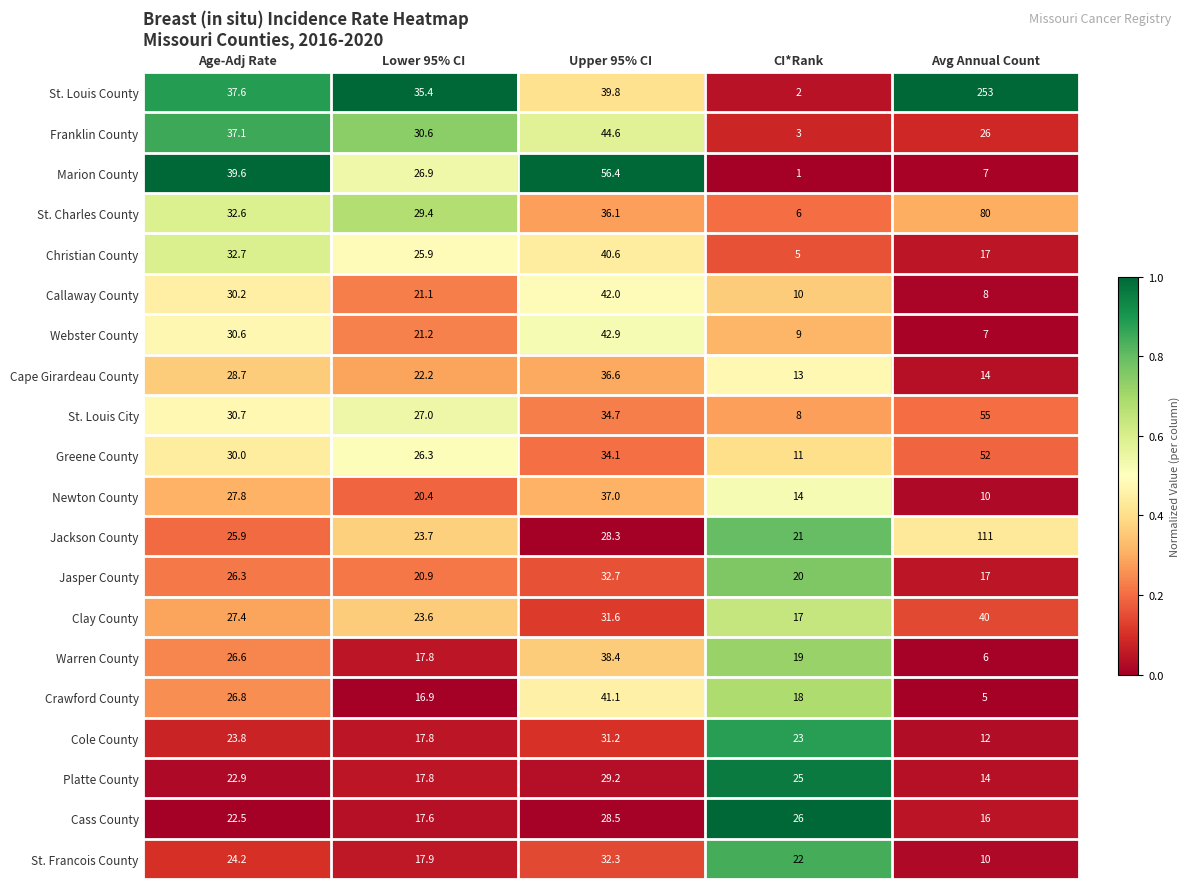

Which series has the largest total across all categories?

St. Louis County